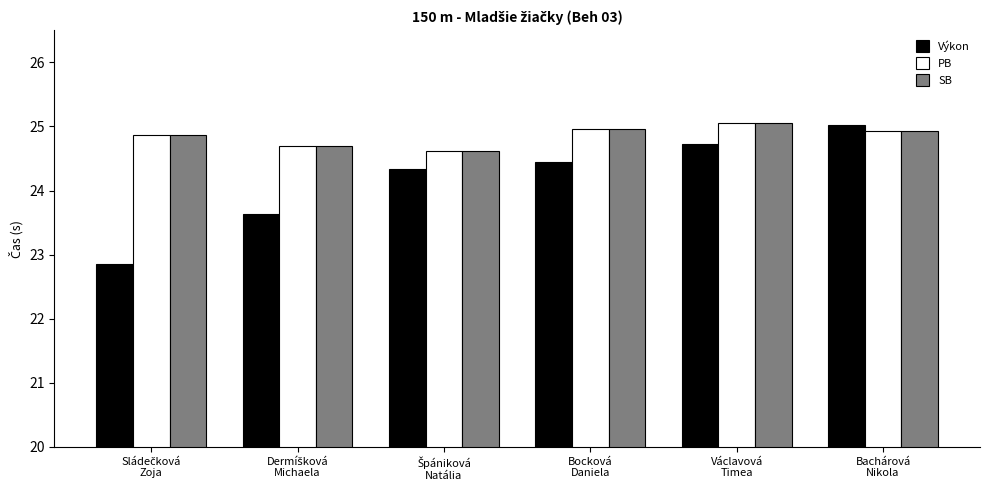

What is the difference between the second highest and second lowest values in the Výkon series?

1.1